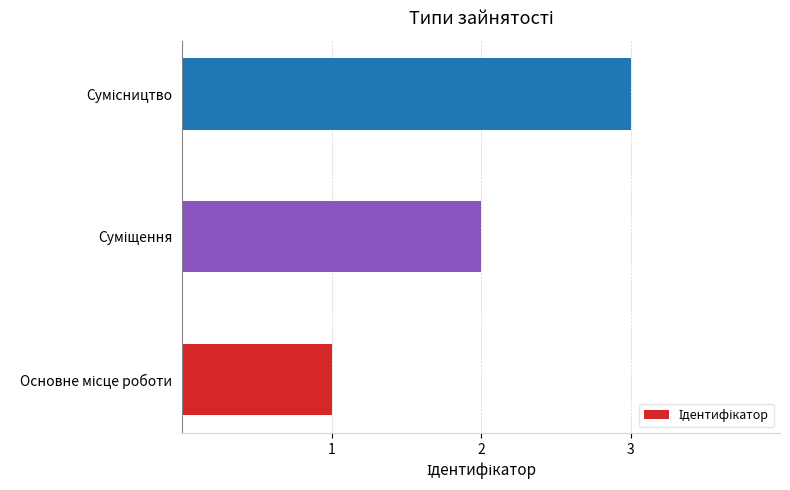

What is the maximum value shown in the chart?

3